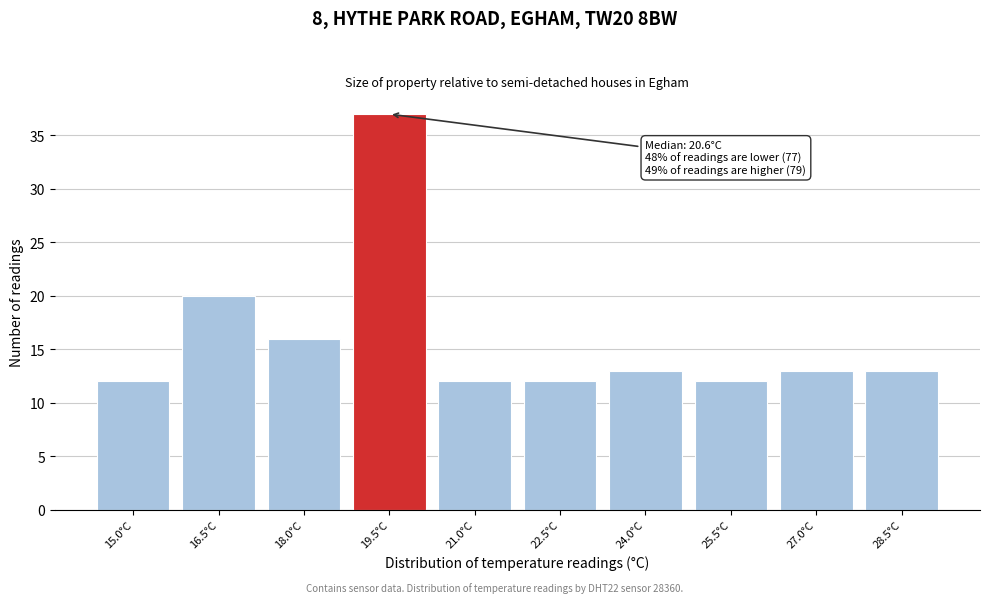

Reading left to right, extract all data points from this chart.

12	20	16	37	12	12	13	12	13	13